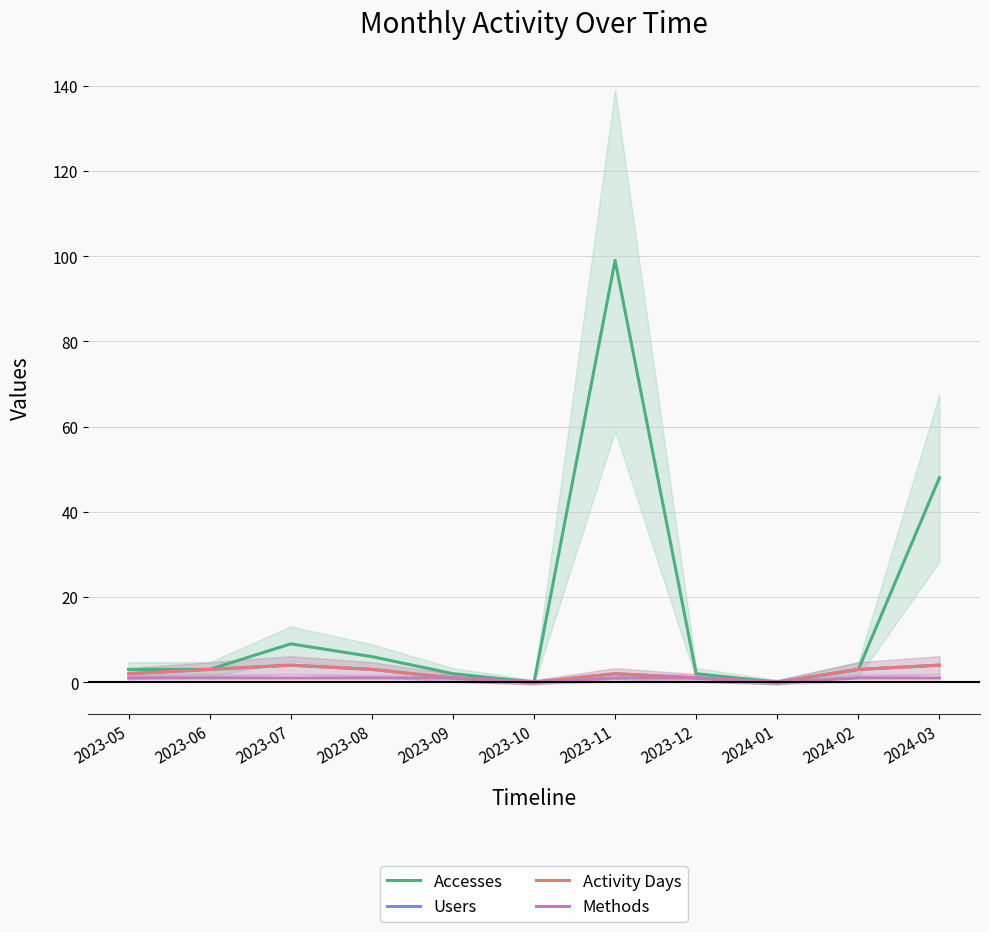

What is the highest value of the Accesses series?

99